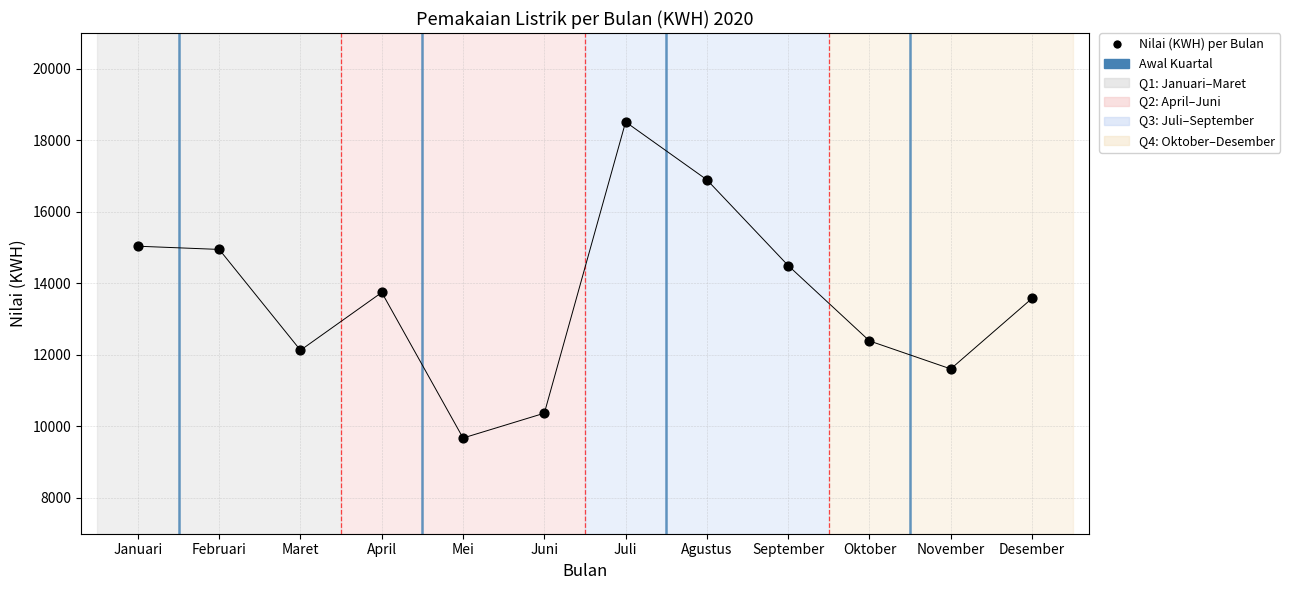

What is the average Y value?

13616